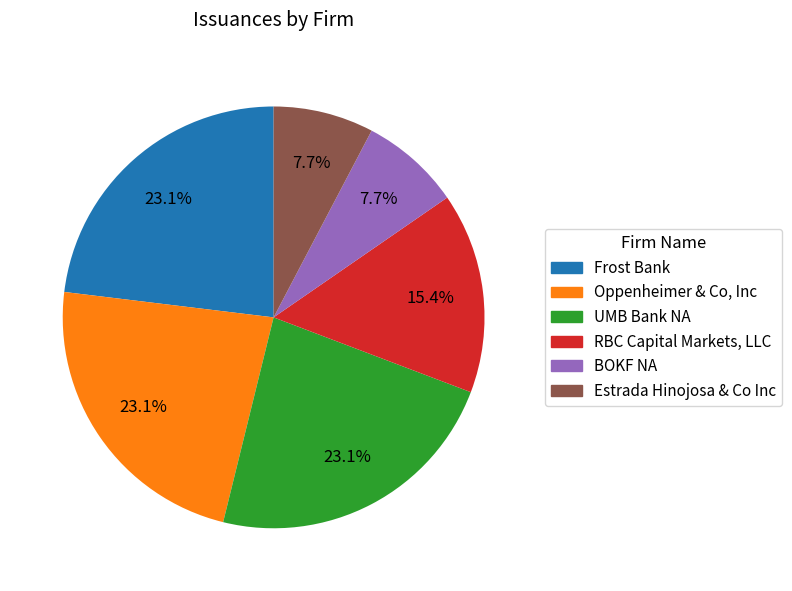

How many segments does this pie chart have?

6